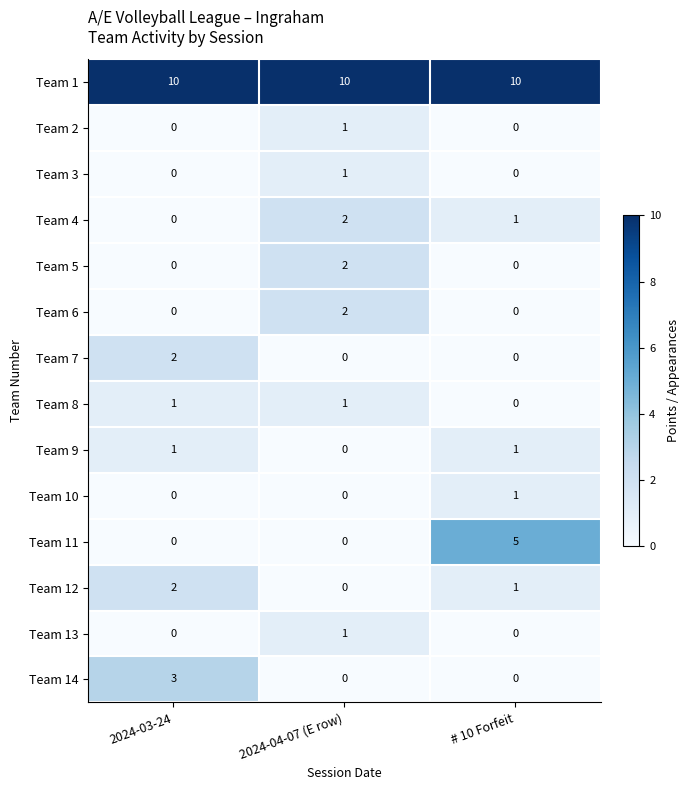

Which series has the largest range (max minus min)?

Team 11